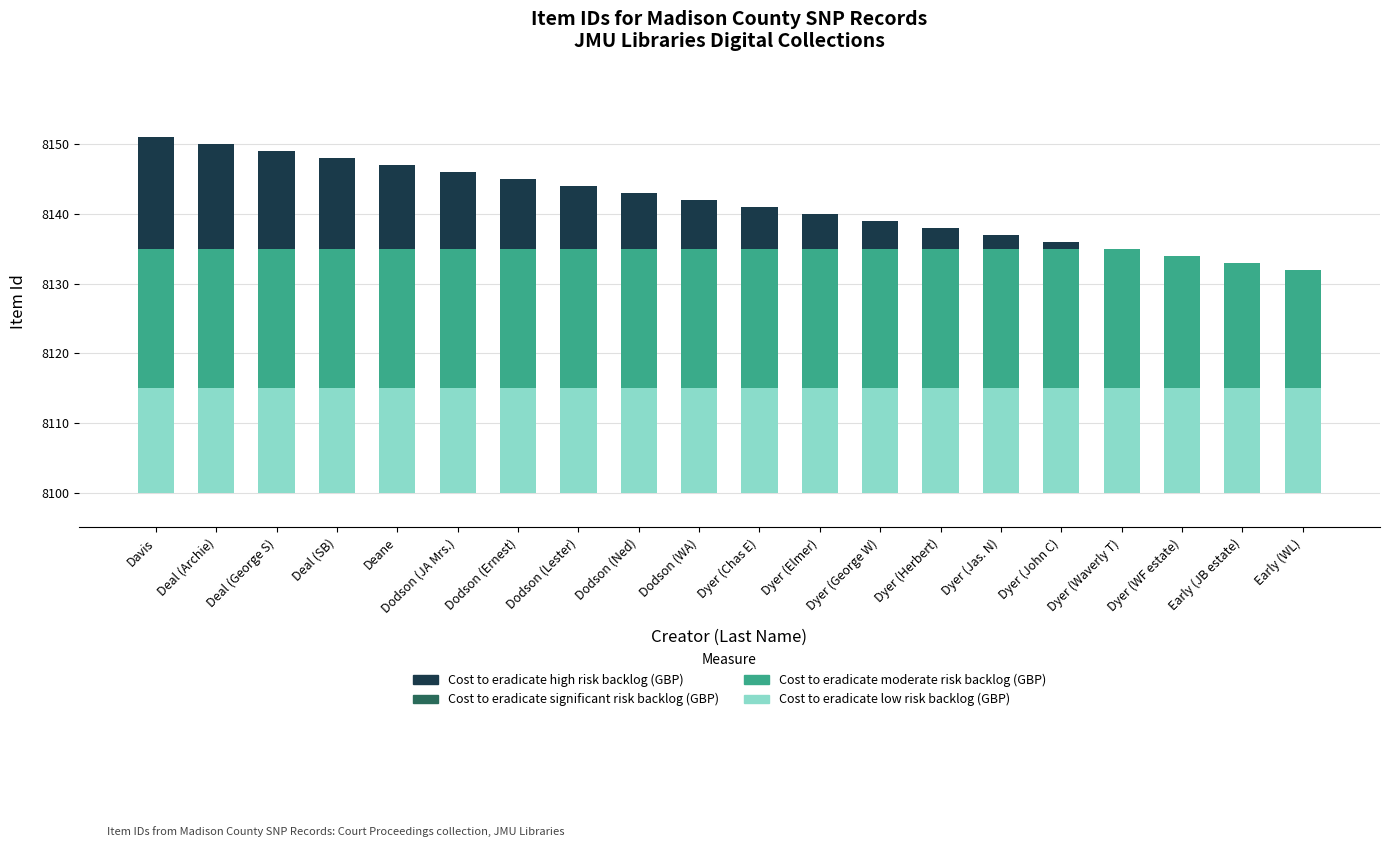

At which category is the sum across all series the highest?

Davis